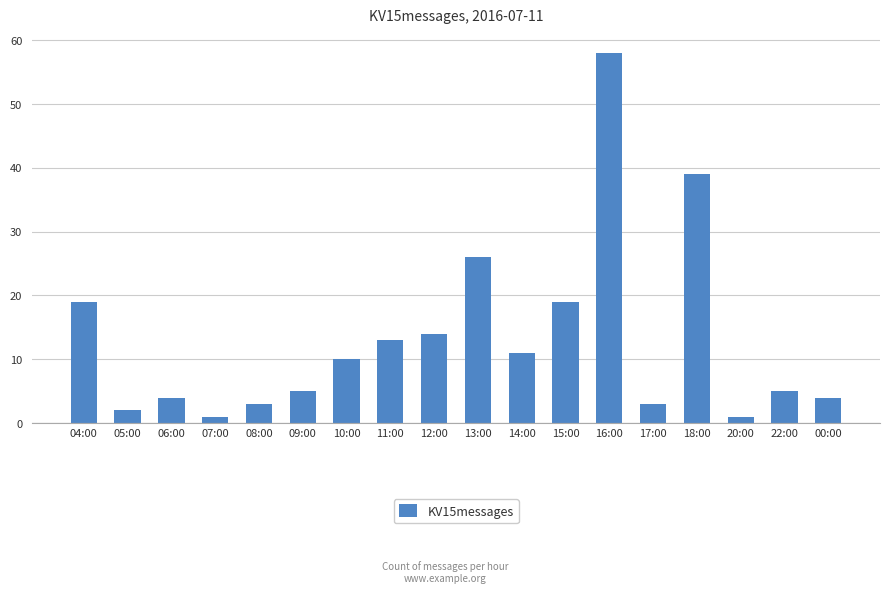

Reading left to right, extract all data points from this chart.

04:00=19	05:00=2	06:00=4	07:00=1	08:00=3	09:00=5	10:00=10	11:00=13	12:00=14	13:00=26	14:00=11	15:00=19	16:00=58	17:00=3	18:00=39	20:00=1	22:00=5	00:00=4